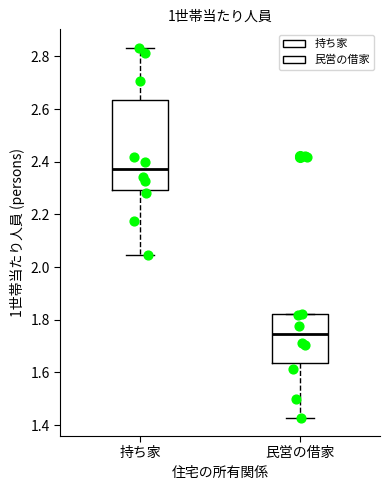

Which box has the highest median line?

持ち家